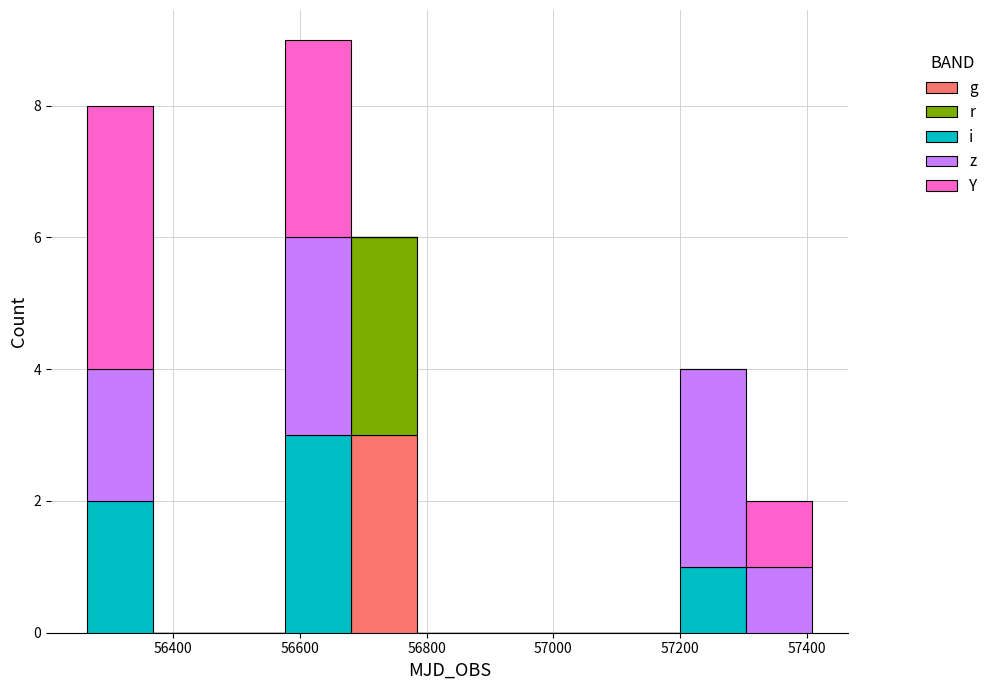

Reading left to right, transcribe this chart: for each stacked bar, give the range it covers on the x-axis and its total height. Neither the bar edges nor the heights are printed on the chart, so give them approximately, as read against the axes.

56260 to 56360: 8
56360 to 56480: 0
56480 to 56580: 0
56580 to 56680: 9
56680 to 56780: 6
56780 to 56880: 0
56880 to 57000: 0
57000 to 57100: 0
57100 to 57200: 0
57200 to 57300: 4
57300 to 57400: 2